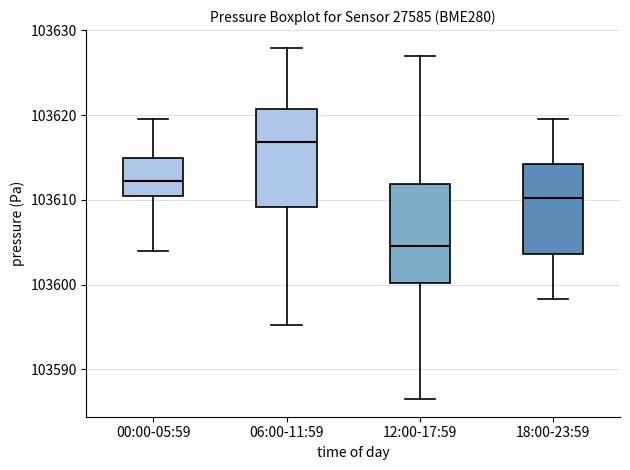

Which box has the lowest median line?

12:00-17:59